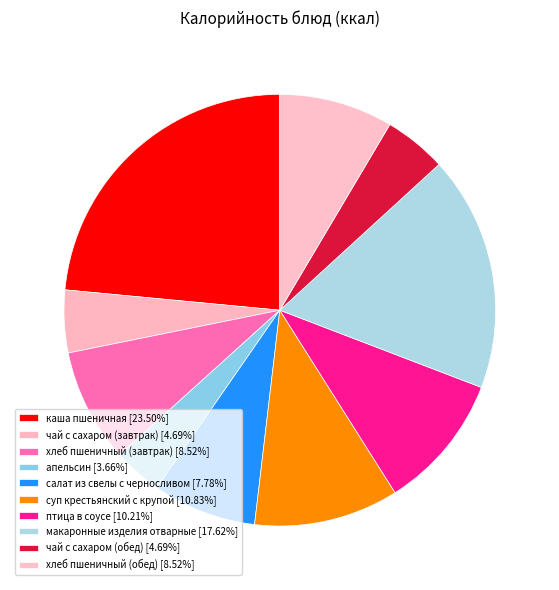

Rank the categories by value from highest to lowest.

каша пшеничная, макаронные изделия отварные, суп крестьянский с крупой, птица в соусе, хлеб пшеничный (завтрак), хлеб пшеничный (обед), салат из свелы с черносливом, чай с сахаром (завтрак), чай с сахаром (обед), апельсин